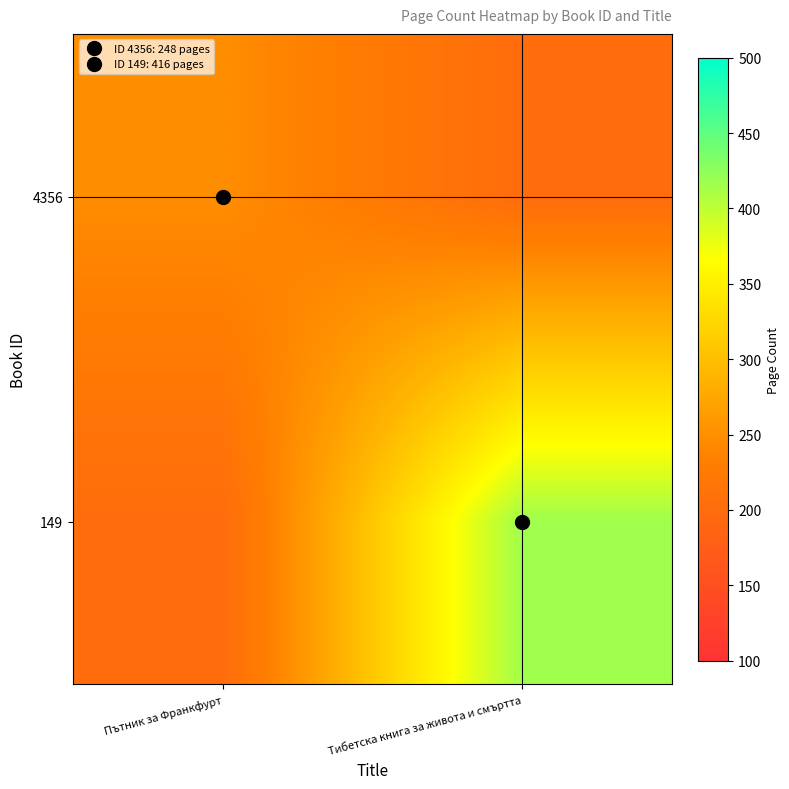

Rank the series by their average value, from highest to lowest.

149, 4356